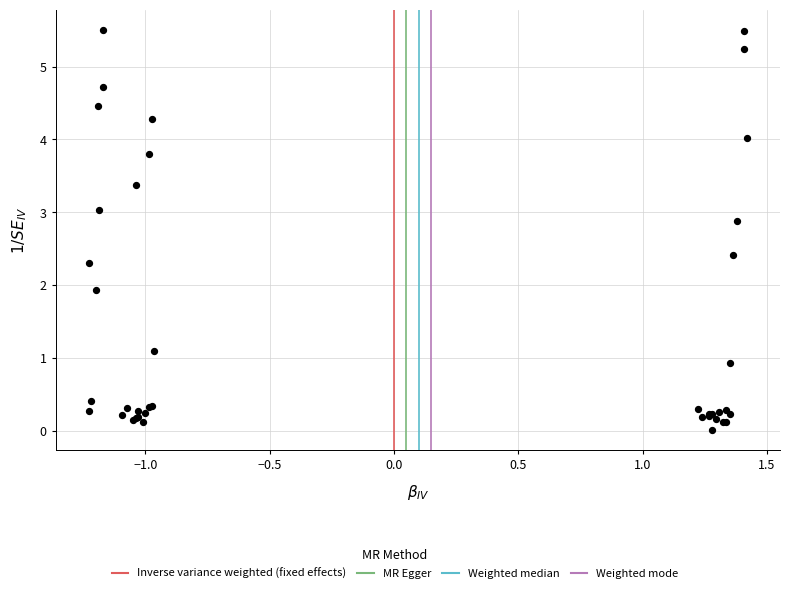

What Y value in the scatter plot is closest to 2?

1.9